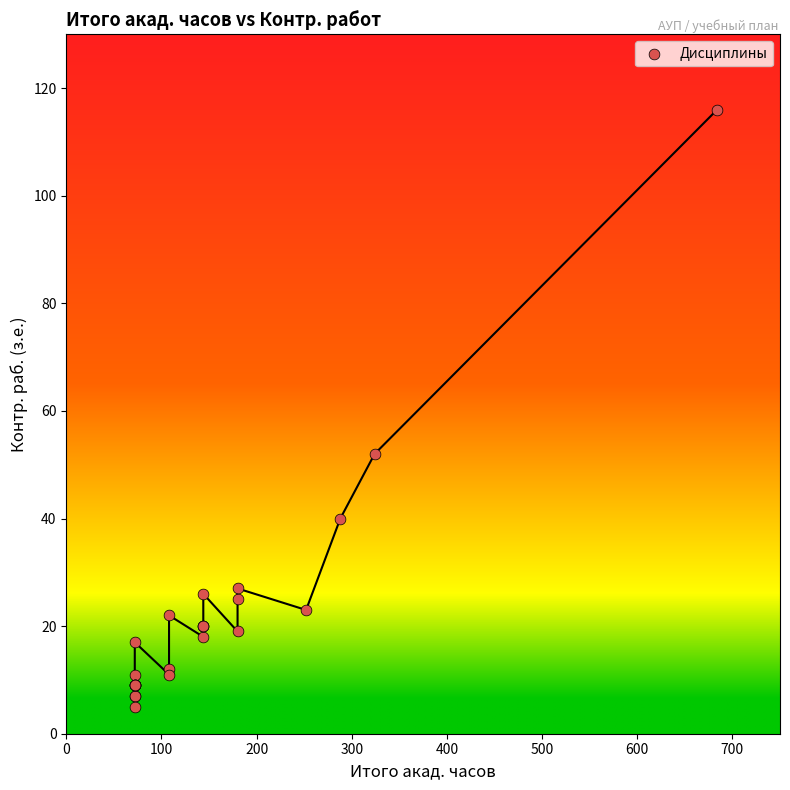

What Y value in the scatter plot is closest to 60?

52